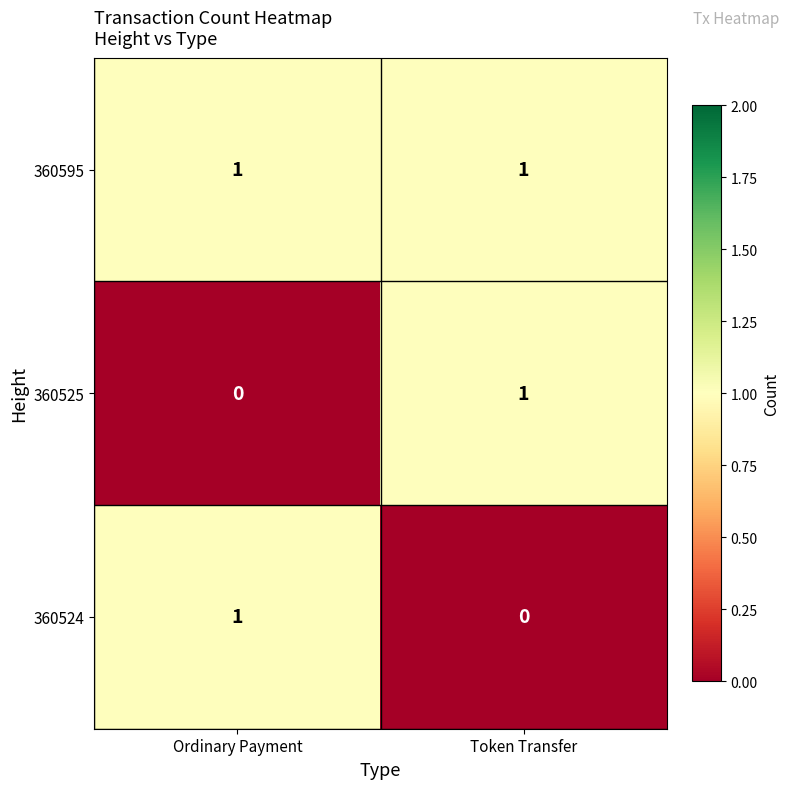

Where is 360525 nearest to the value 0?

Ordinary Payment